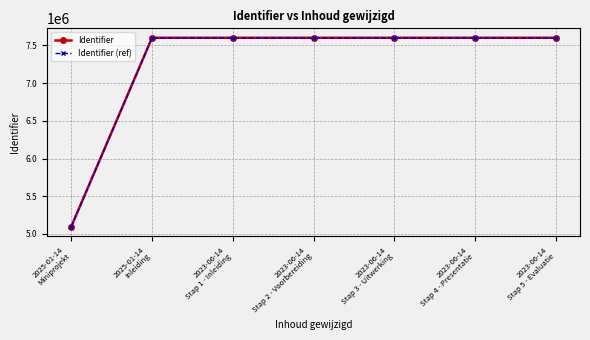

At how many categories does at least one series exceed 5222540?

6